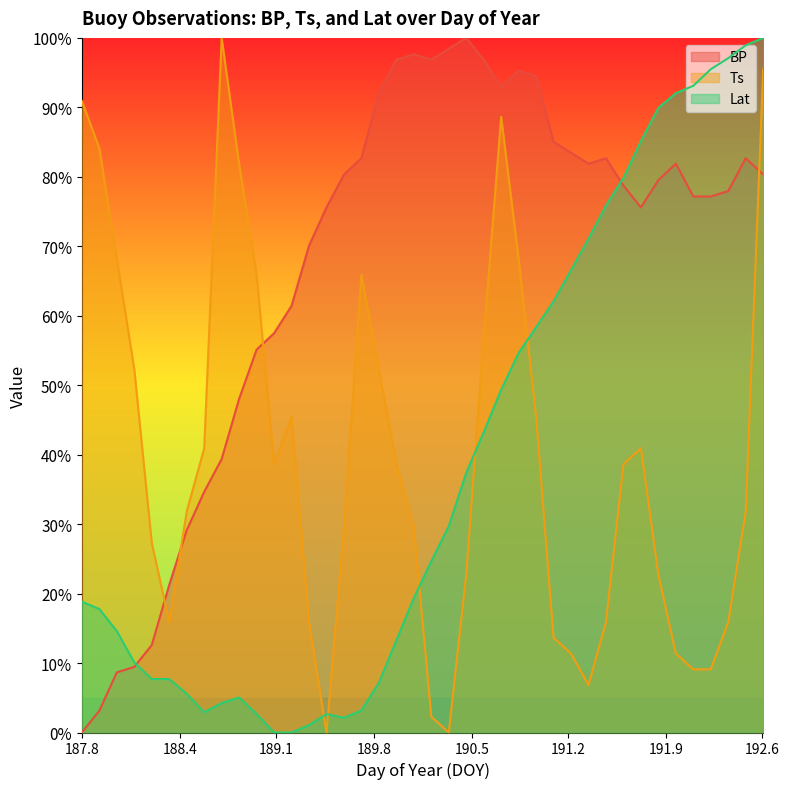

In Ts, how many points are lower than both neighbors (excluding endpoints)?

5